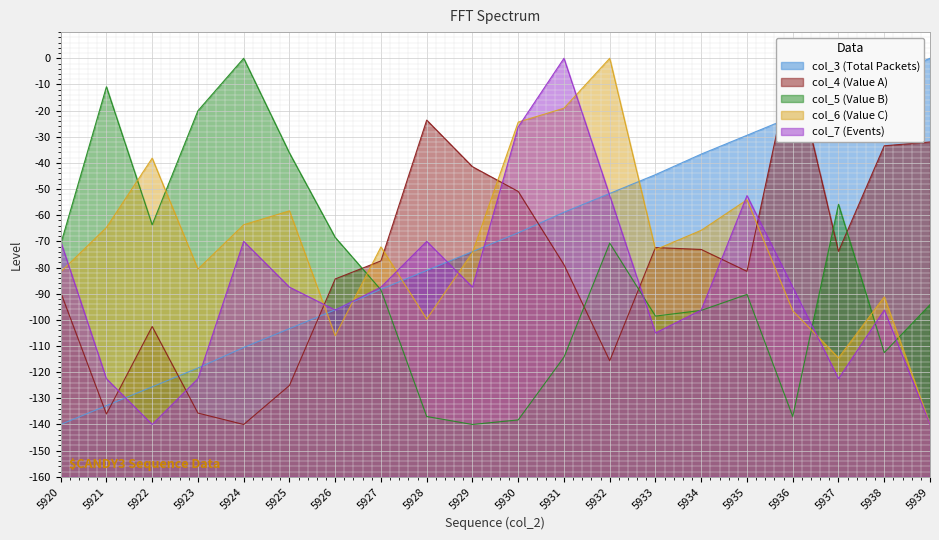

List the labels in order of col_4 (Value A) value, smallest first.

5924, 5921, 5923, 5925, 5932, 5922, 5920, 5926, 5935, 5931, 5927, 5937, 5934, 5933, 5930, 5929, 5938, 5939, 5928, 5936